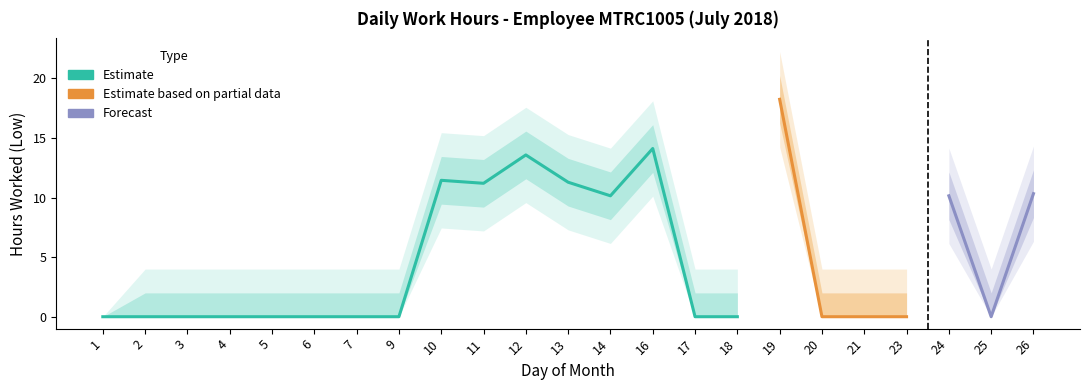

Does the chart display data point markers on the line(s)?

No